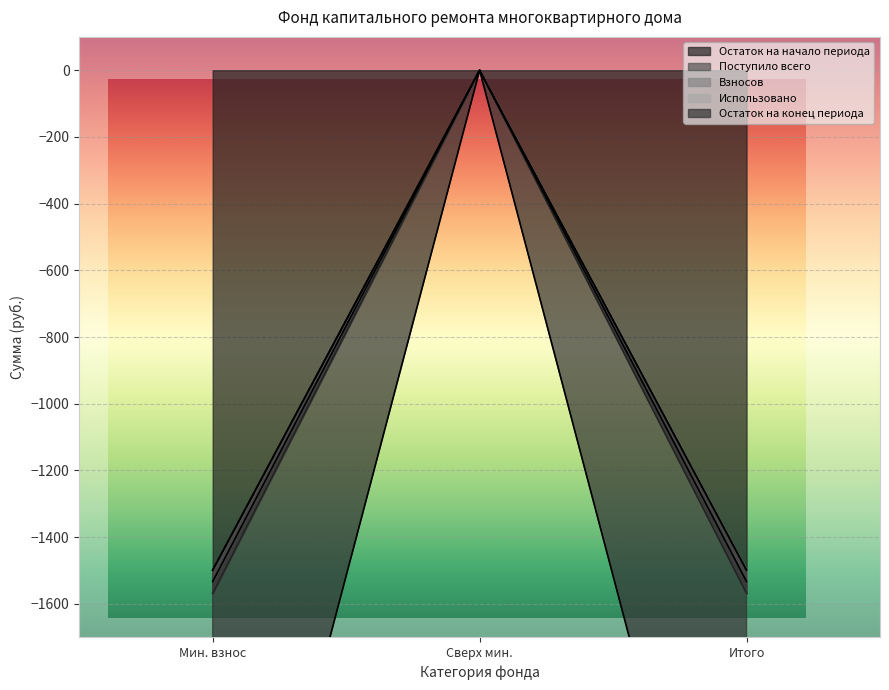

How many values in Остаток на конец периода are below zero?

2